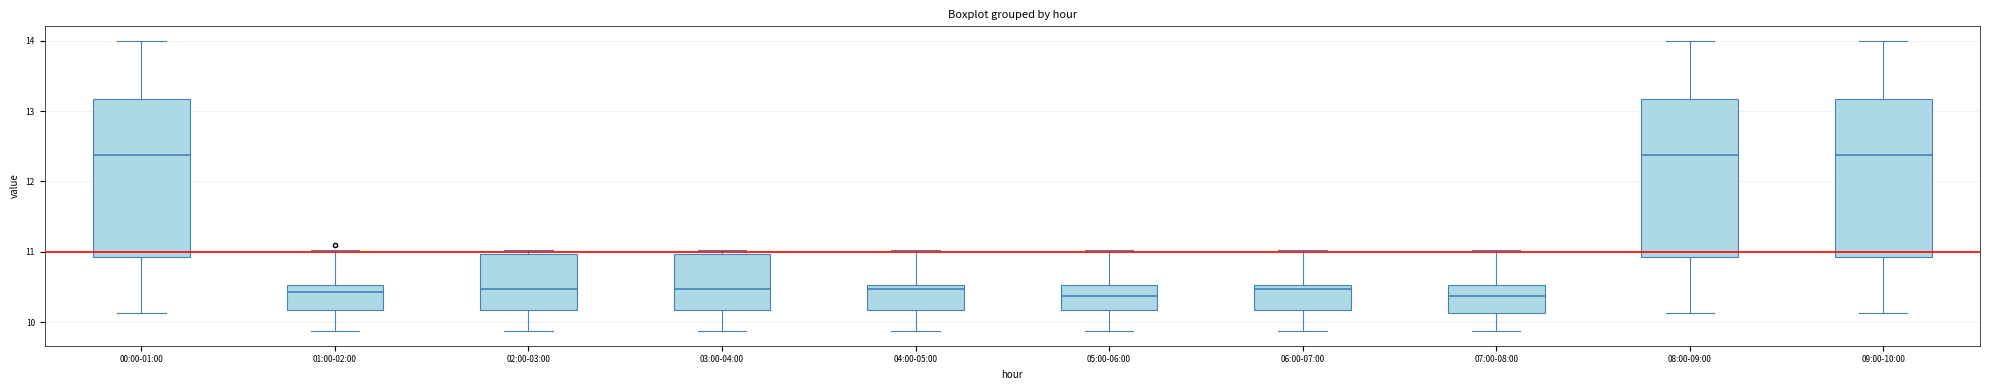

Reading left to right, transcribe this box plot: for each box, give where its median line is, the range the box spans, and where its two whiskers end, as read against the y-axis. The values are not printed on the chart, so give them approximately, as read against the axis.

00:00-01:00: median 12.4, box 10.9 to 13.2, whiskers 10.1 to 14.0
01:00-02:00: median 10.4, box 10.2 to 10.5, whiskers 9.9 to 11.0
02:00-03:00: median 10.5, box 10.2 to 11.0, whiskers 9.9 to 11.0 (just above the box's upper edge)
03:00-04:00: median 10.5, box 10.2 to 11.0, whiskers 9.9 to 11.0 (just above the box's upper edge)
04:00-05:00: median 10.5 (just below the box's upper edge), box 10.2 to 10.5, whiskers 9.9 to 11.0
05:00-06:00: median 10.4, box 10.2 to 10.5, whiskers 9.9 to 11.0
06:00-07:00: median 10.5 (just below the box's upper edge), box 10.2 to 10.5, whiskers 9.9 to 11.0
07:00-08:00: median 10.4, box 10.1 to 10.5, whiskers 9.9 to 11.0
08:00-09:00: median 12.4, box 10.9 to 13.2, whiskers 10.1 to 14.0
09:00-10:00: median 12.4, box 10.9 to 13.2, whiskers 10.1 to 14.0